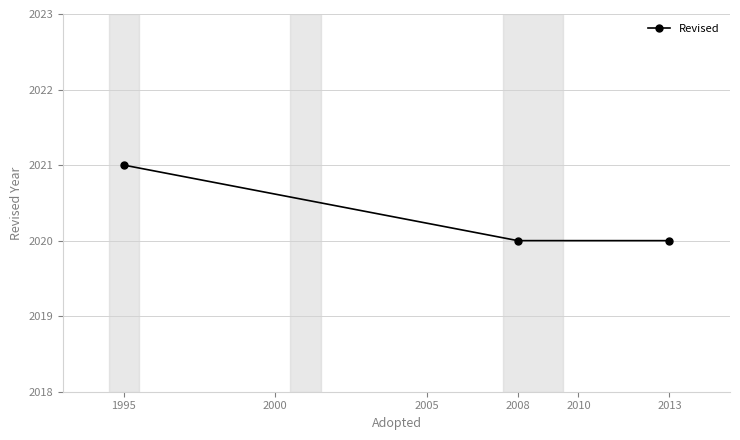

What is the ratio of the value at 1995 to the value at 2013?

1.0